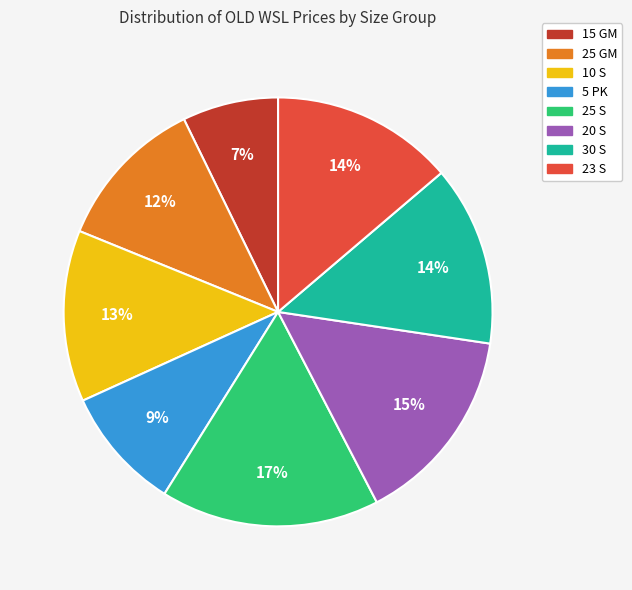

Is there any slice that represents more than half of the pie?

No